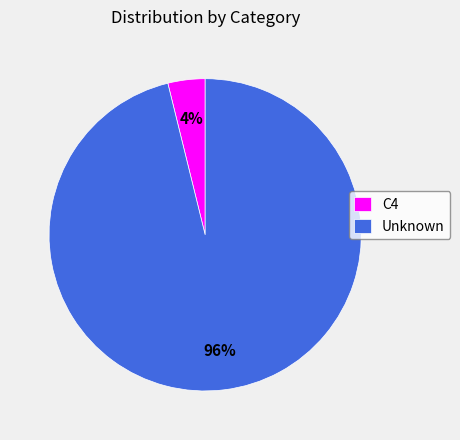

Is it true that Unknown is 87% of the pie?

False